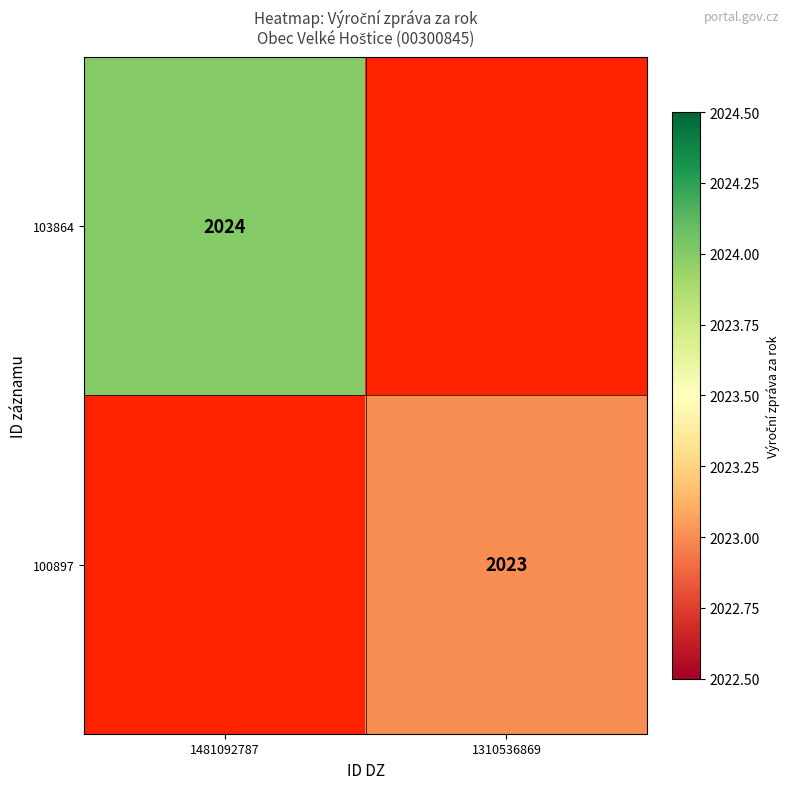

True or false: 103864 has a value of 2024 at 1481092787.

True